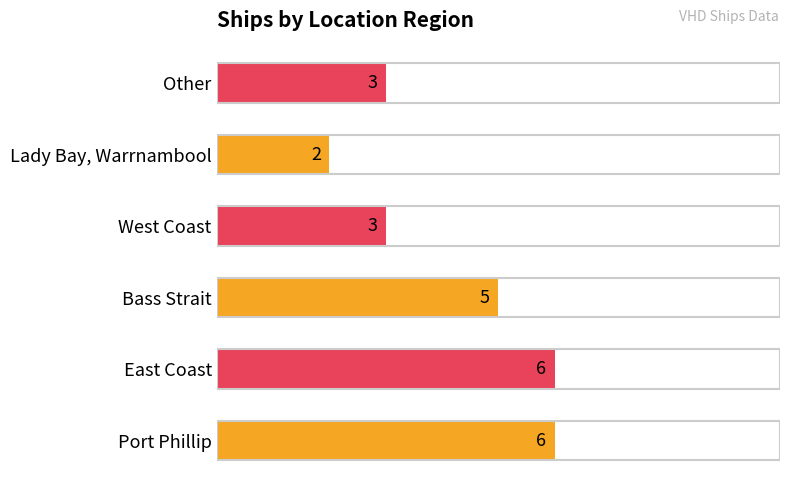

How many bars are there in total?

6